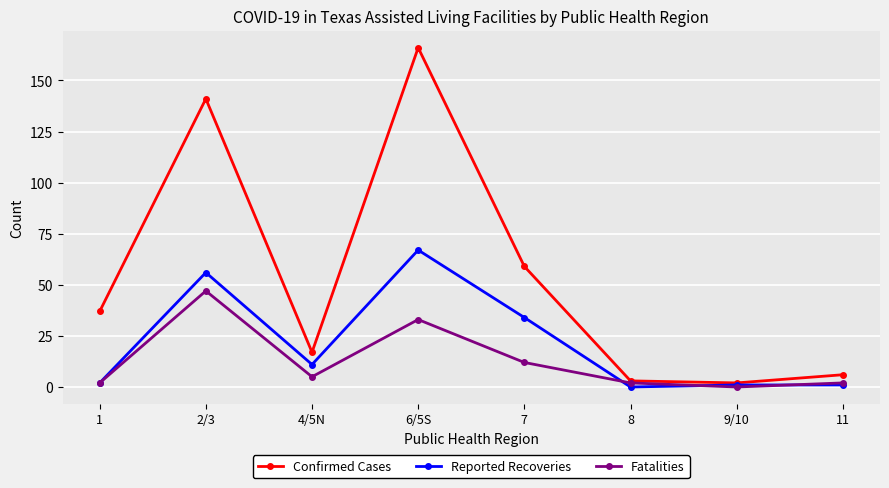

How many series are shown in this chart?

3